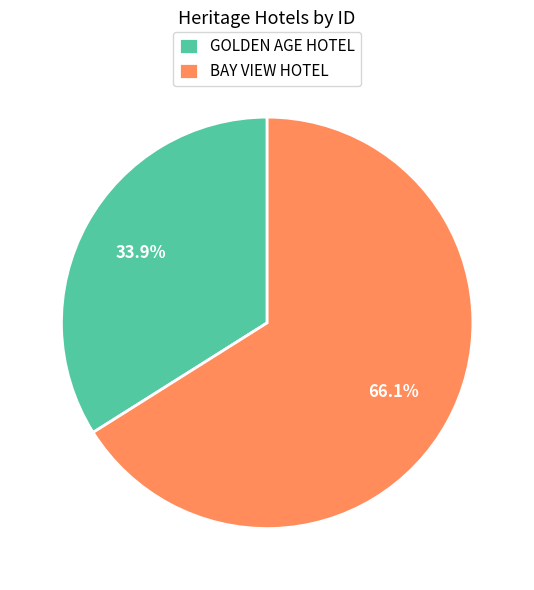

Which category has the smallest portion of the pie?

GOLDEN AGE HOTEL